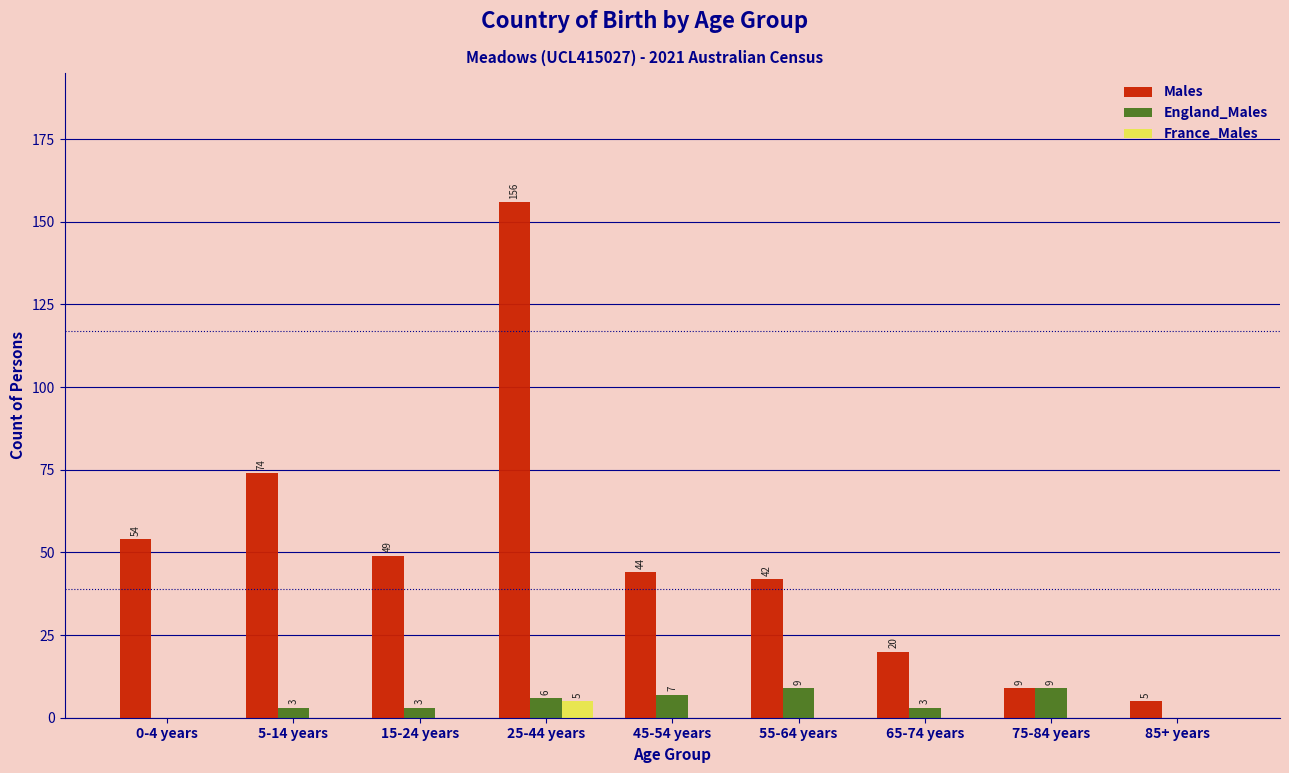

Reading left to right, list all the values displayed in this chart.

Males: 0-4 years=54	5-14 years=74	15-24 years=49	25-44 years=156	45-54 years=44	55-64 years=42	65-74 years=20	75-84 years=9	85+ years=5
England_Males: 0-4 years=0	5-14 years=3	15-24 years=3	25-44 years=6	45-54 years=7	55-64 years=9	65-74 years=3	75-84 years=9	85+ years=0
France_Males: 0-4 years=0	5-14 years=0	15-24 years=0	25-44 years=5	45-54 years=0	55-64 years=0	65-74 years=0	75-84 years=0	85+ years=0